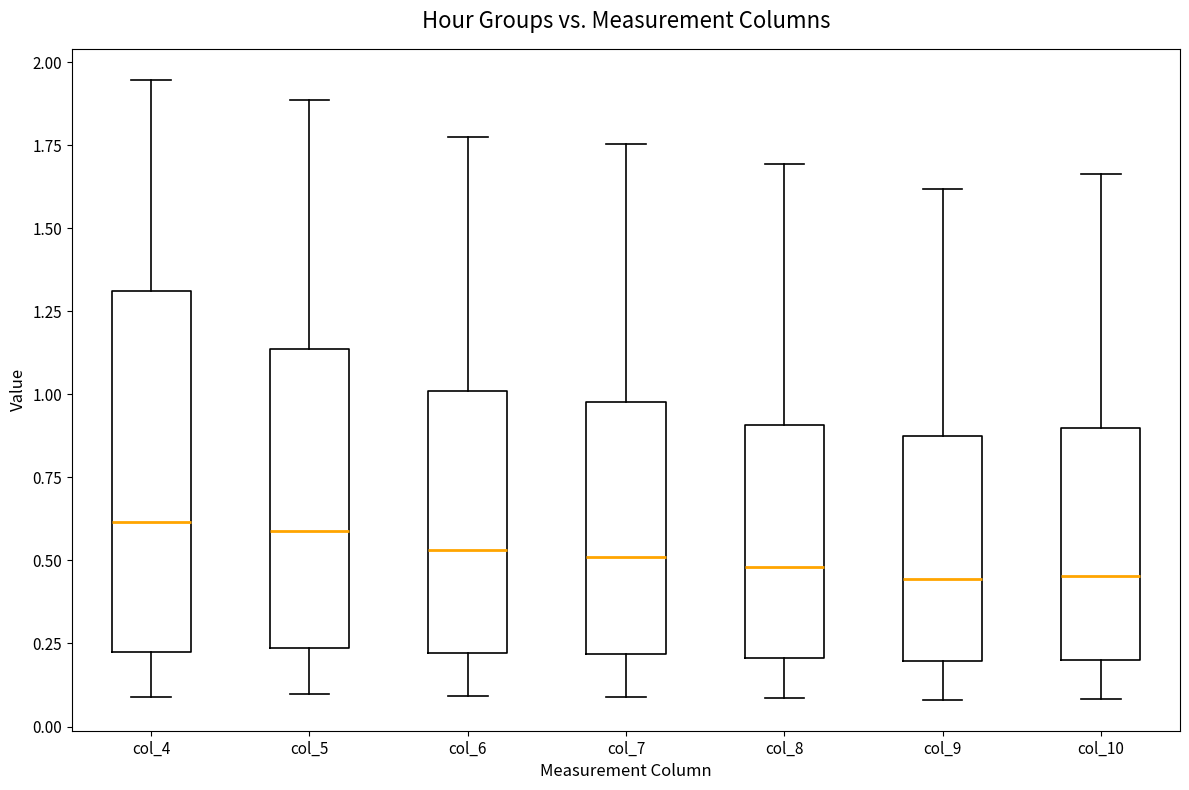

Reading left to right, read every box against the y-axis: the position of its median line, the range the box covers, and the ends of its whiskers. The values are not printed on the chart, so give them approximately, as read against the axis.

col_4: median 0.60, box 0.20 to 1.30, whiskers 0.10 to 1.95
col_5: median 0.60, box 0.25 to 1.15, whiskers 0.10 to 1.90
col_6: median 0.55, box 0.20 to 1.00, whiskers 0.10 to 1.75
col_7: median 0.50, box 0.20 to 1.00, whiskers 0.10 to 1.75
col_8: median 0.50, box 0.20 to 0.90, whiskers 0.10 to 1.70
col_9: median 0.45, box 0.20 to 0.85, whiskers 0.10 to 1.60
col_10: median 0.45, box 0.20 to 0.90, whiskers 0.10 to 1.65